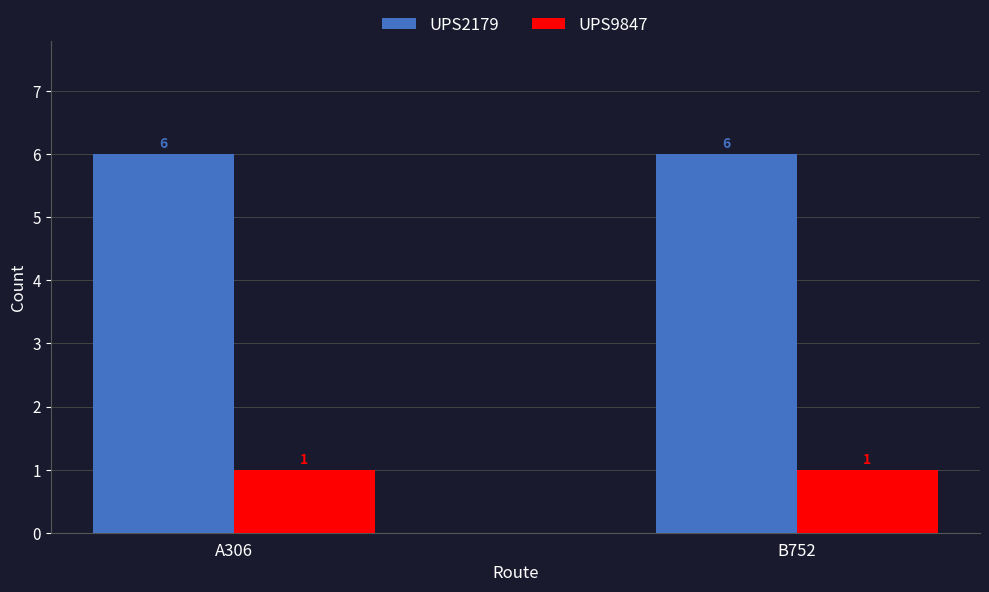

Is it true that UPS2179 equals 3 at A306?

False